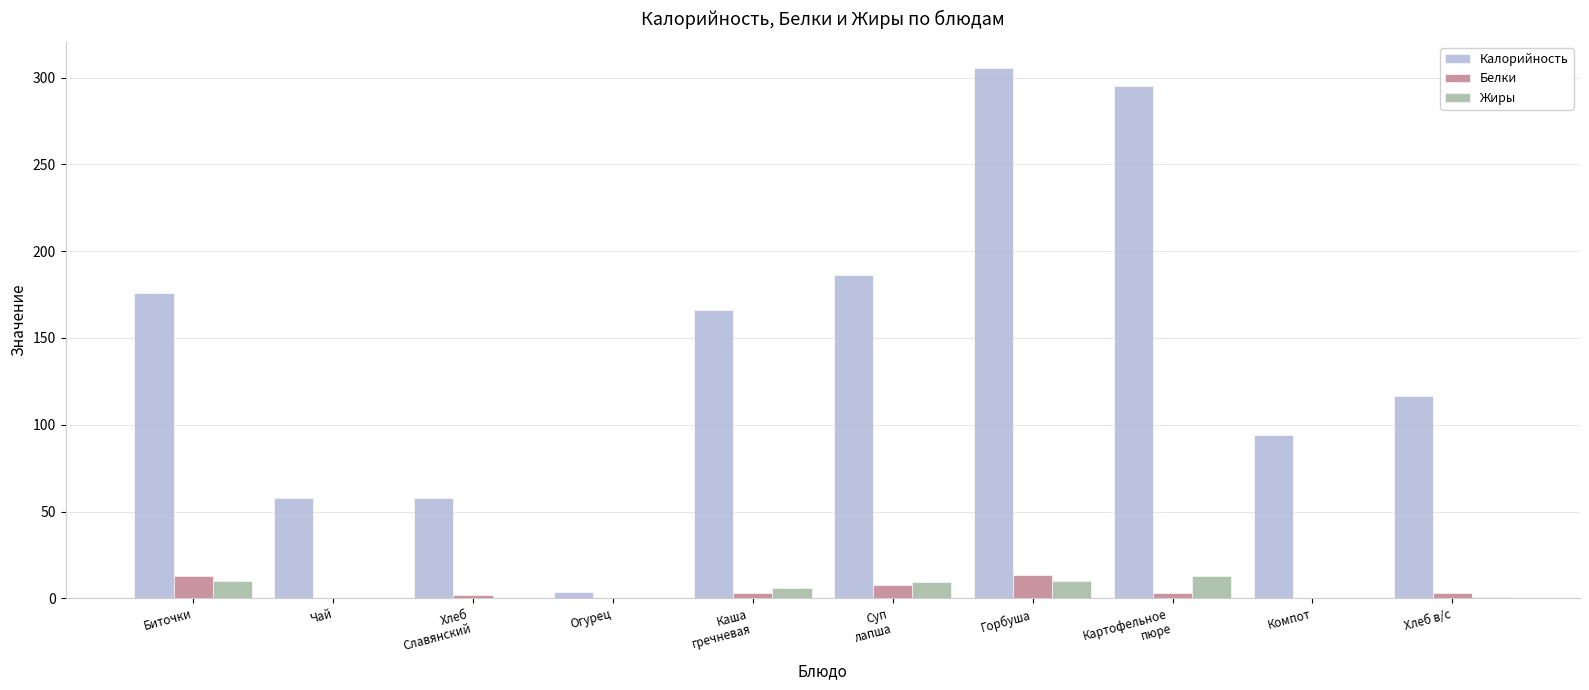

Is the value of Белки at Горбуша greater than the value of Калорийность at Биточки?

No